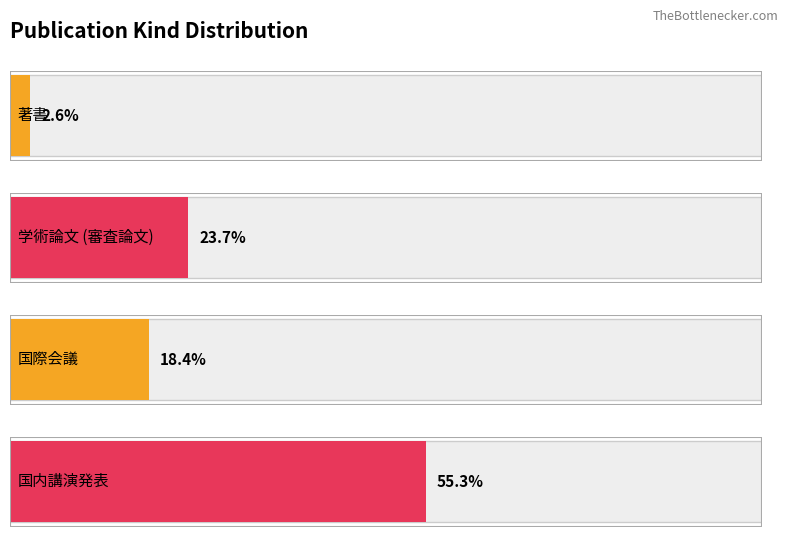

Which series has the largest total across all categories?

国内講演発表